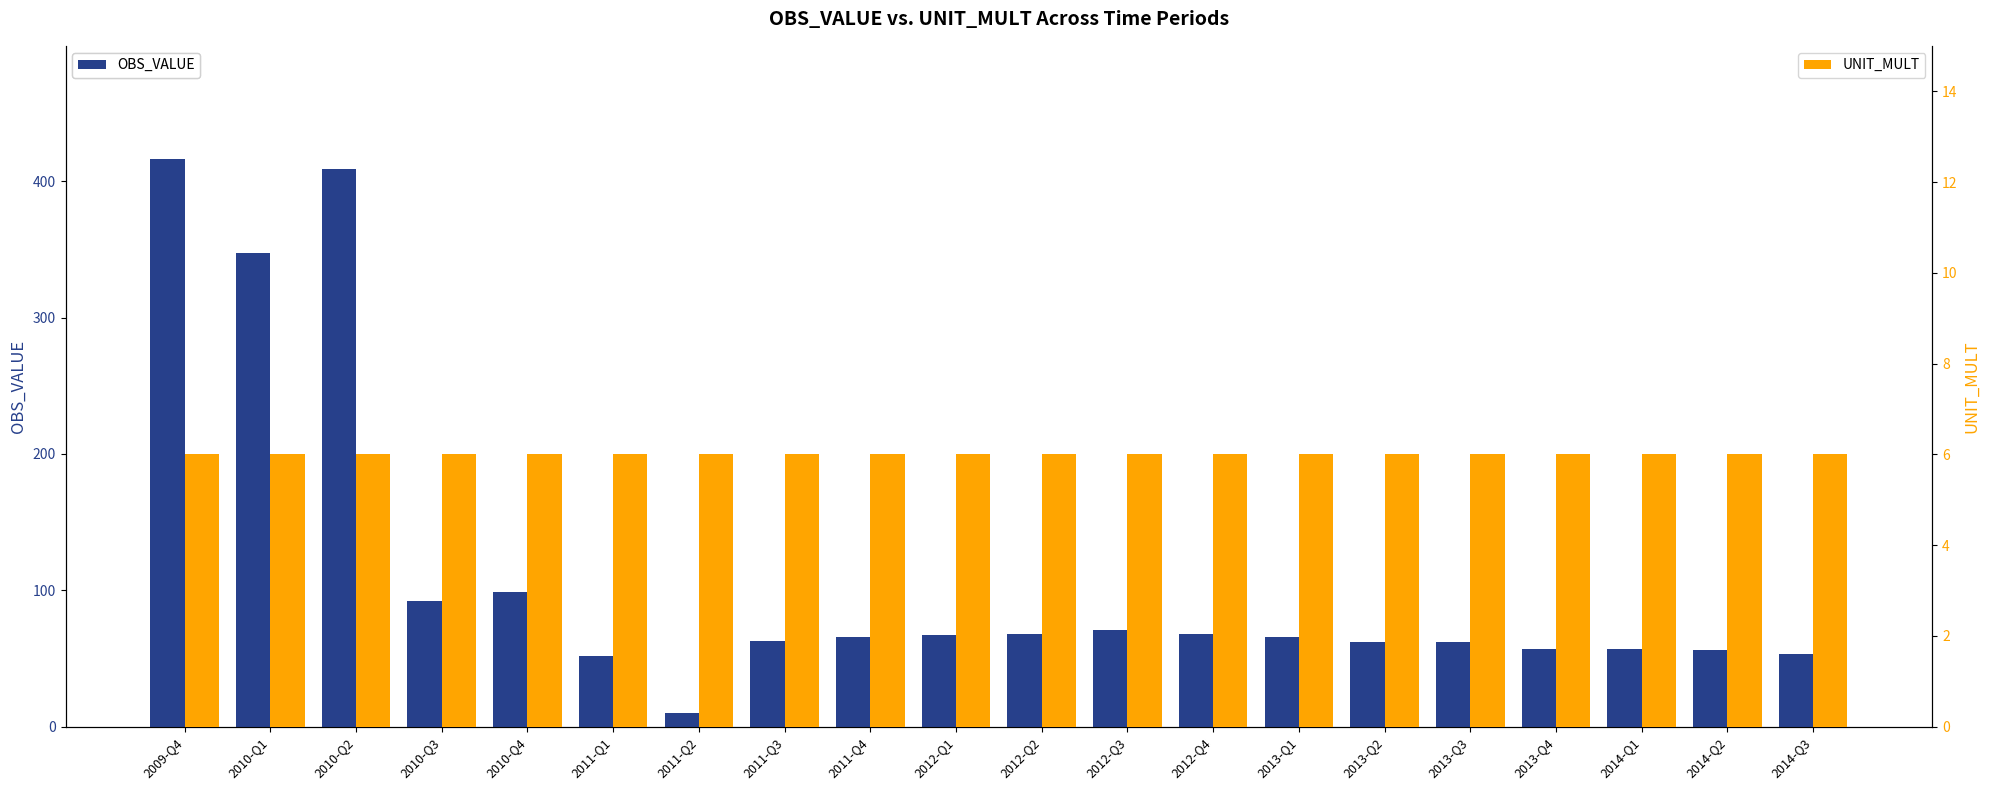

The OBS_VALUE series shows 10 at 2011-Q2. True or false?

True